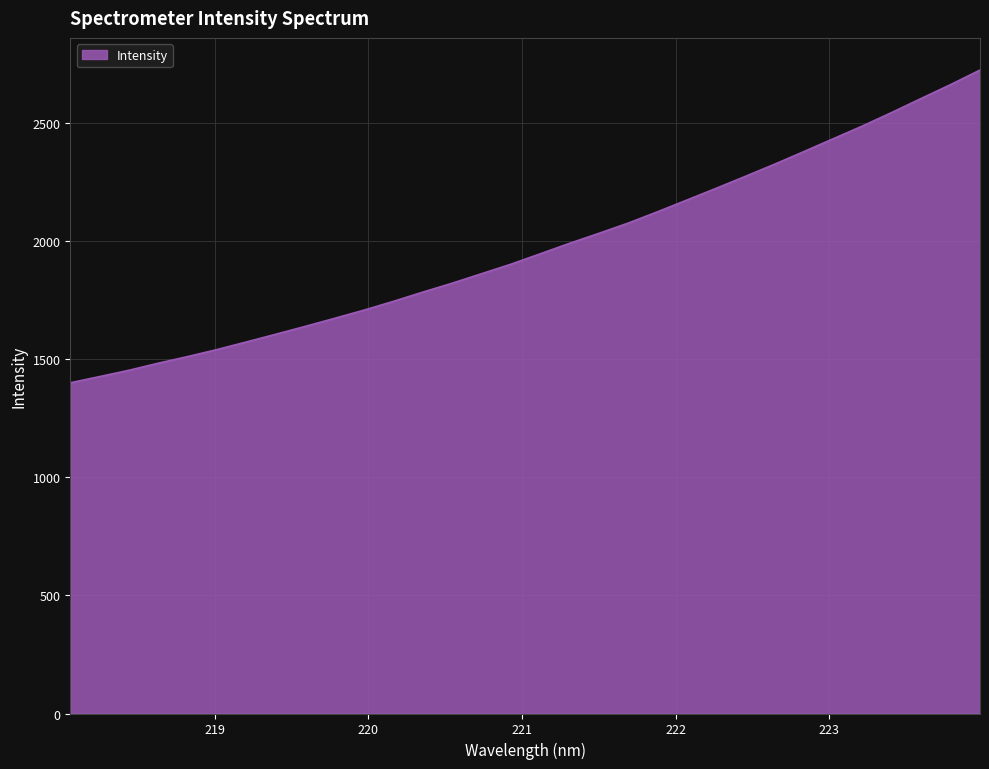

How many categories are shown in the chart?

32